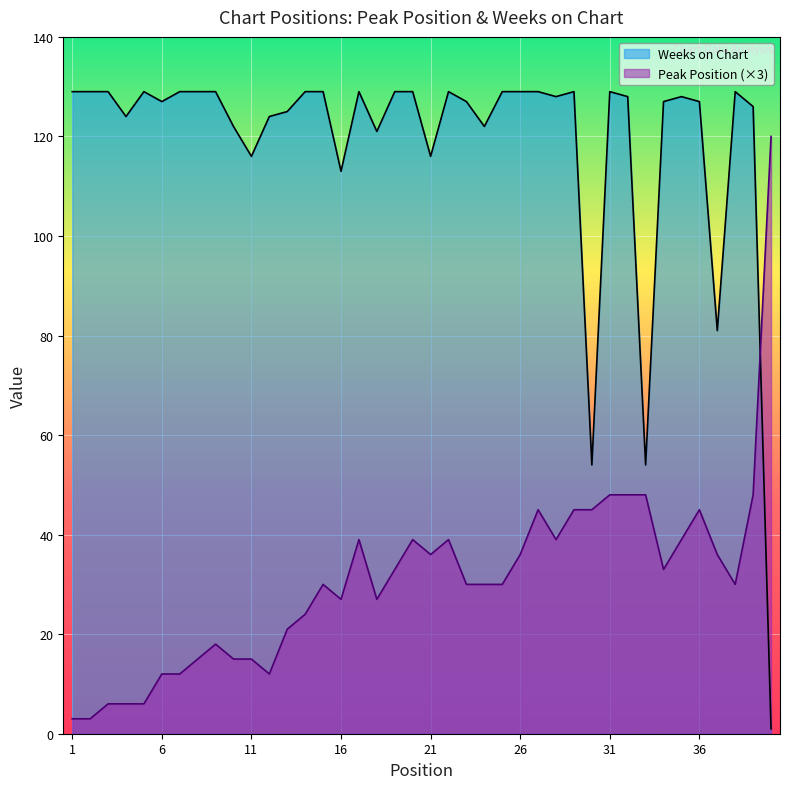

How many lines are shown in the chart?

2